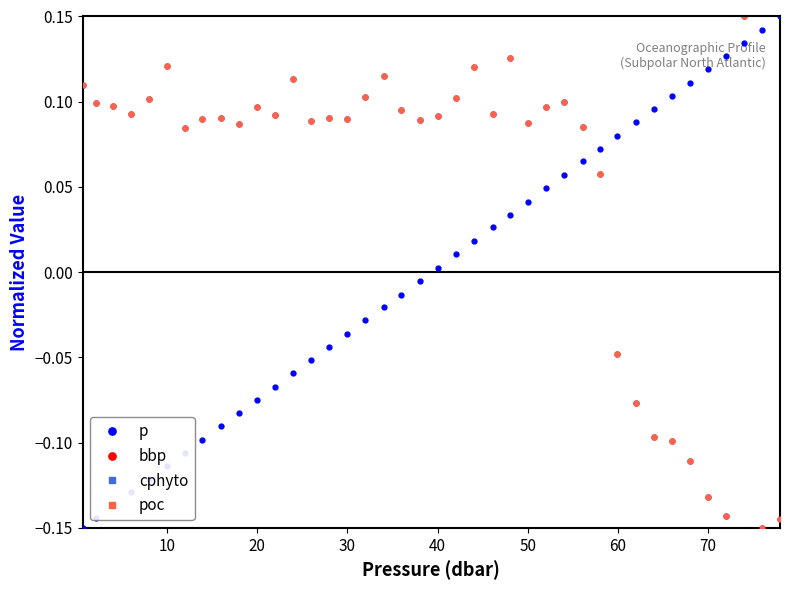

Does the chart have visible grid lines?

No